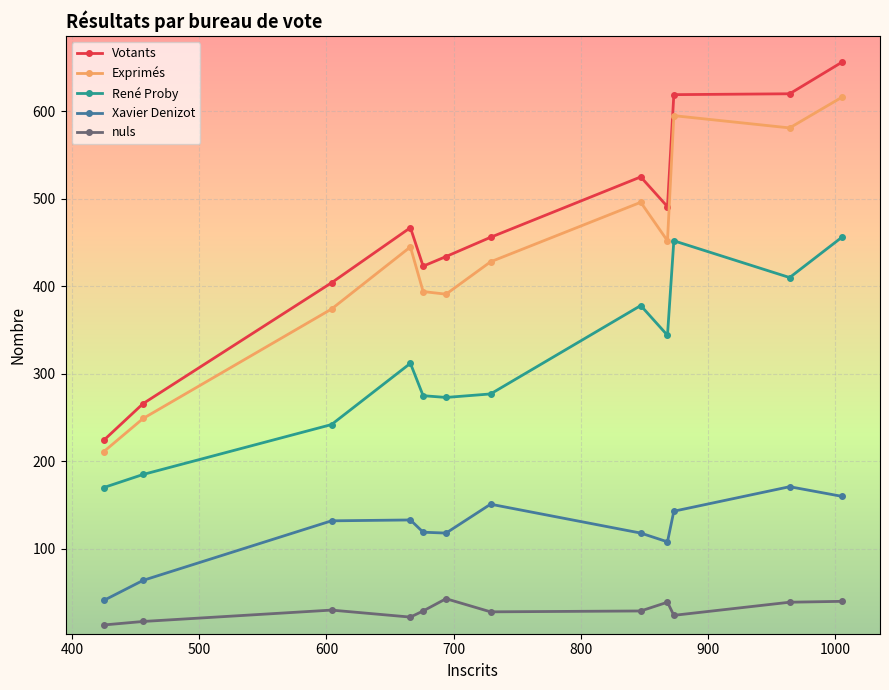

What is the difference between the maximum and minimum values in the nuls series?

30